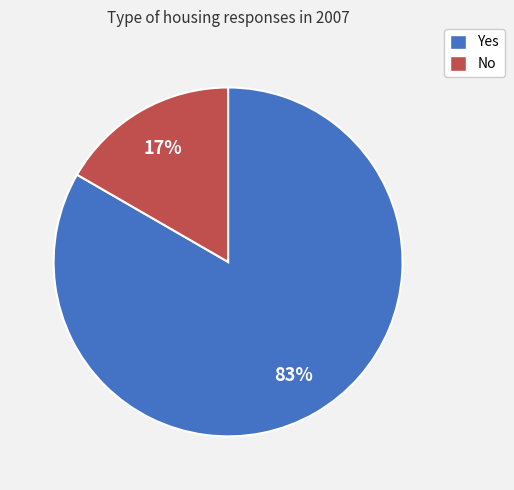

Which slice is the smallest?

No